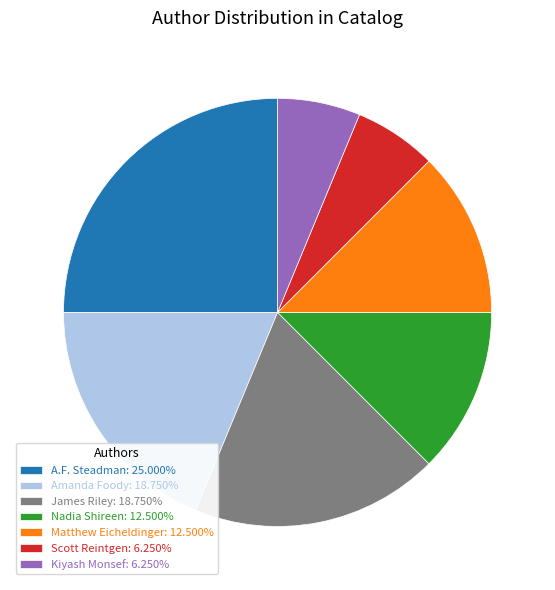

Does Kiyash Monsef: 6.250% represent more than half of the total?

No